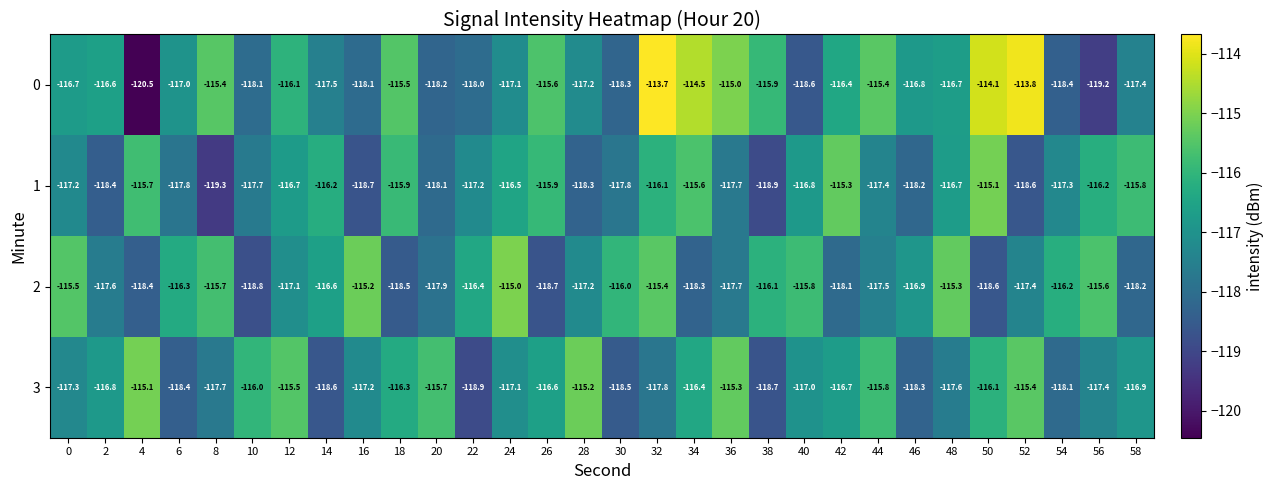

Is it true that 3 equals -116.1 at 50?

True